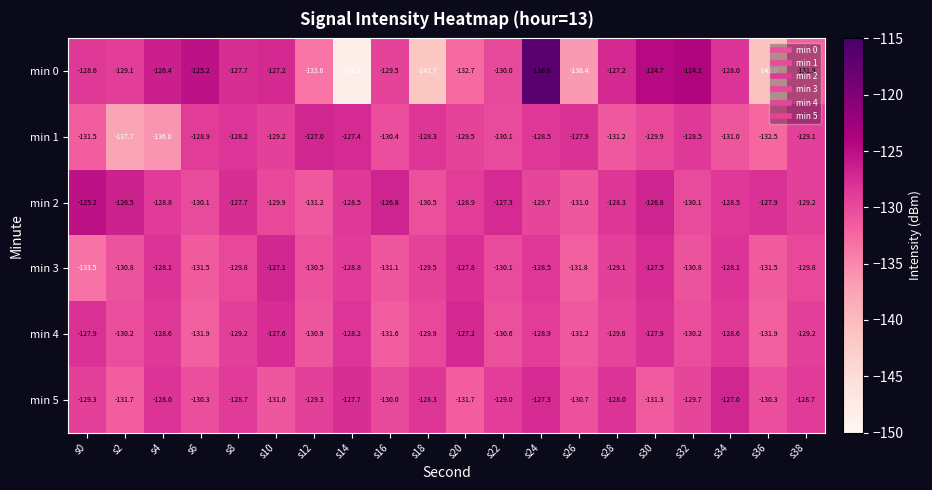

How many data points in min 4 are less than -129?

12